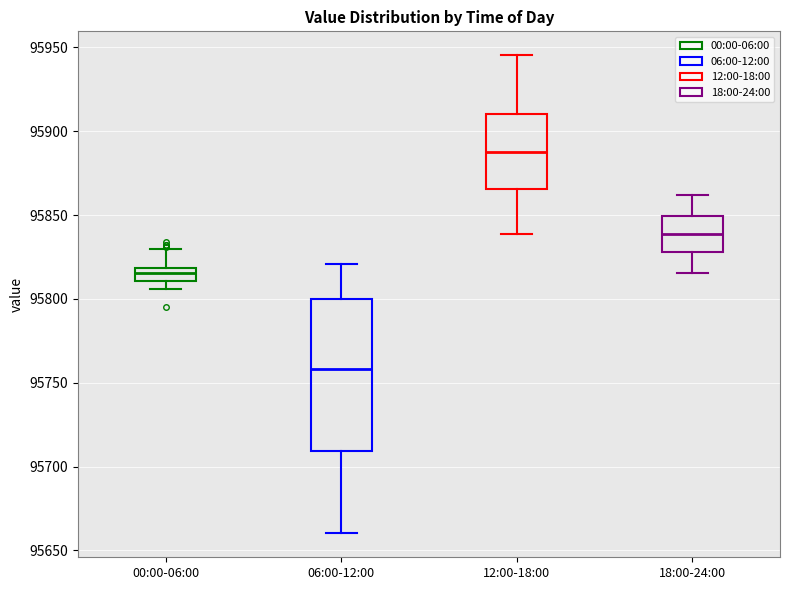

Which box's median line is the lowest?

06:00-12:00